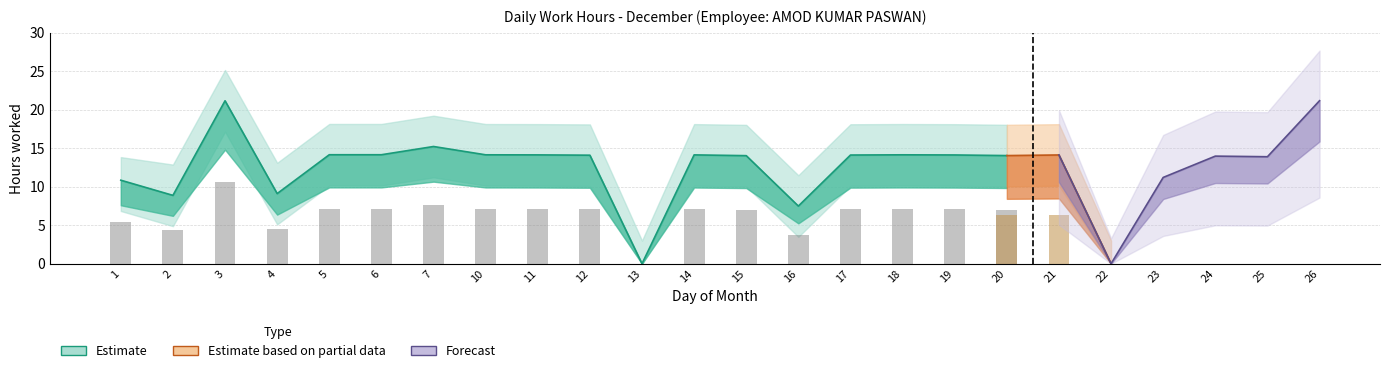

True or false: Low_upper has a value of 10.9 at 14.

False